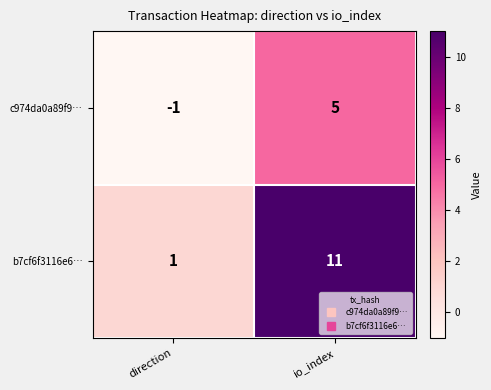

Which series has the widest spread of values?

b7cf6f3116e6…